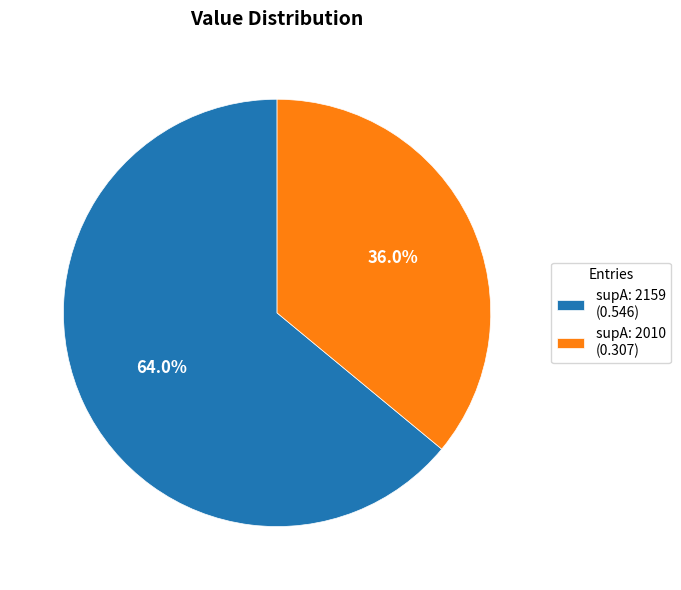

Is there a majority slice in this chart?

Yes